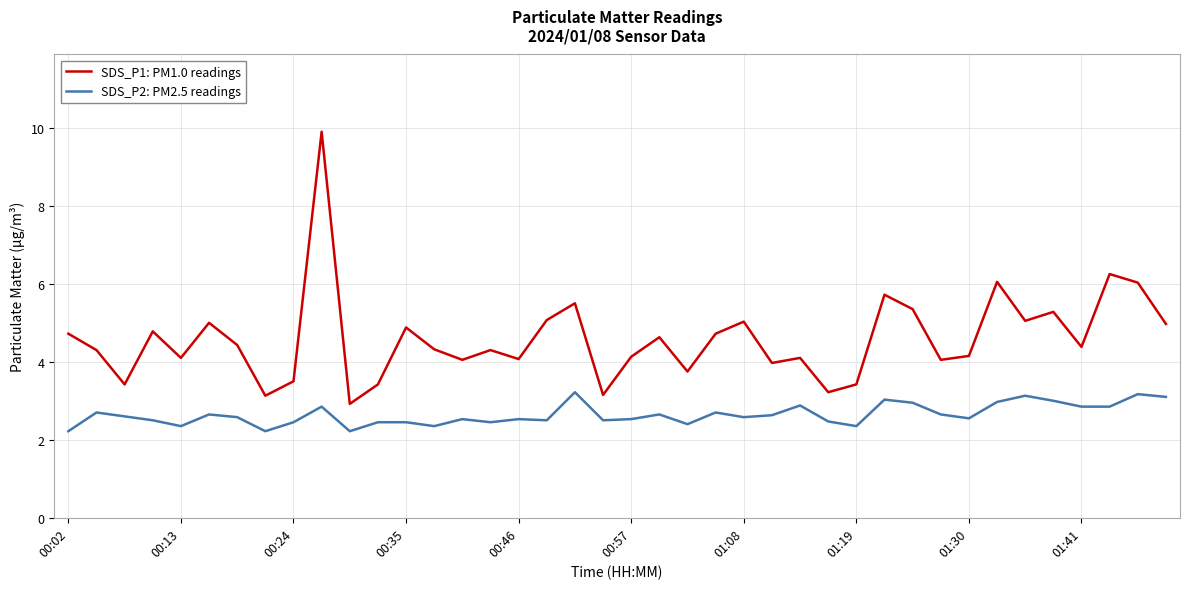

True or false: SDS_P1: PM1.0 readings and SDS_P2: PM2.5 readings intersect in this chart.

False